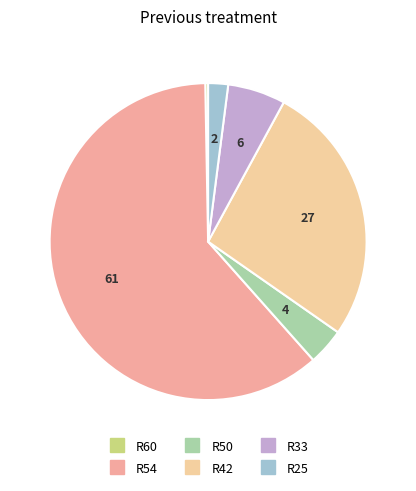

What percentage is the R50 slice, to the nearest percent?

4%